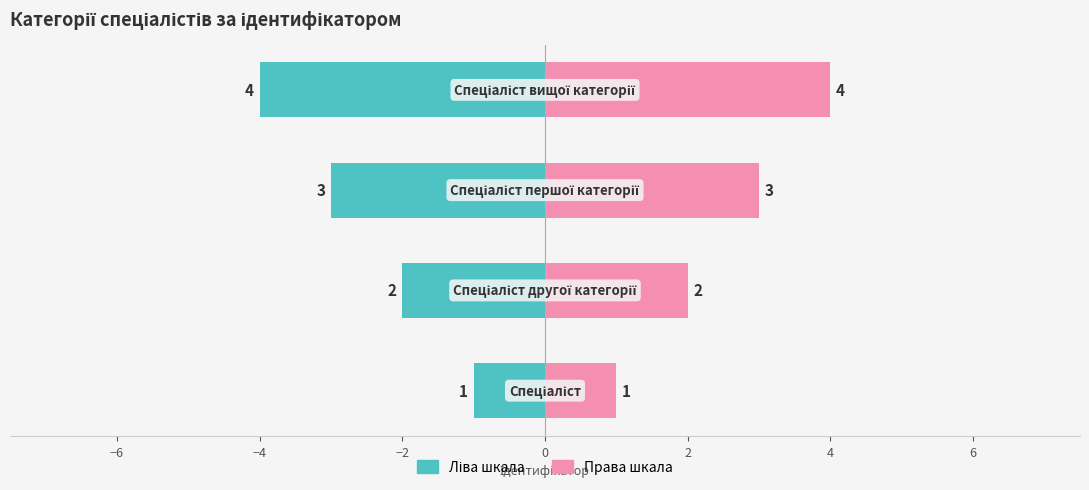

How many bars are there in each group?

2